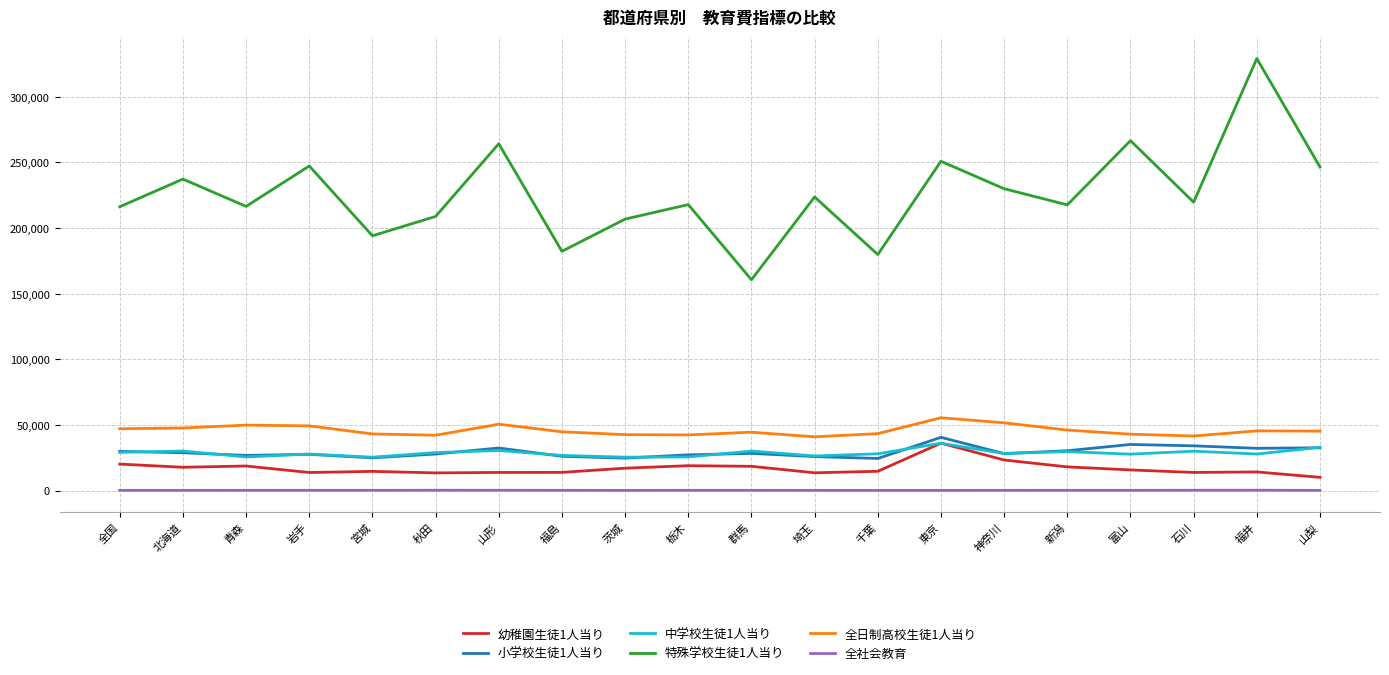

Which series has the largest range (max minus min)?

特殊学校生徒1人当り